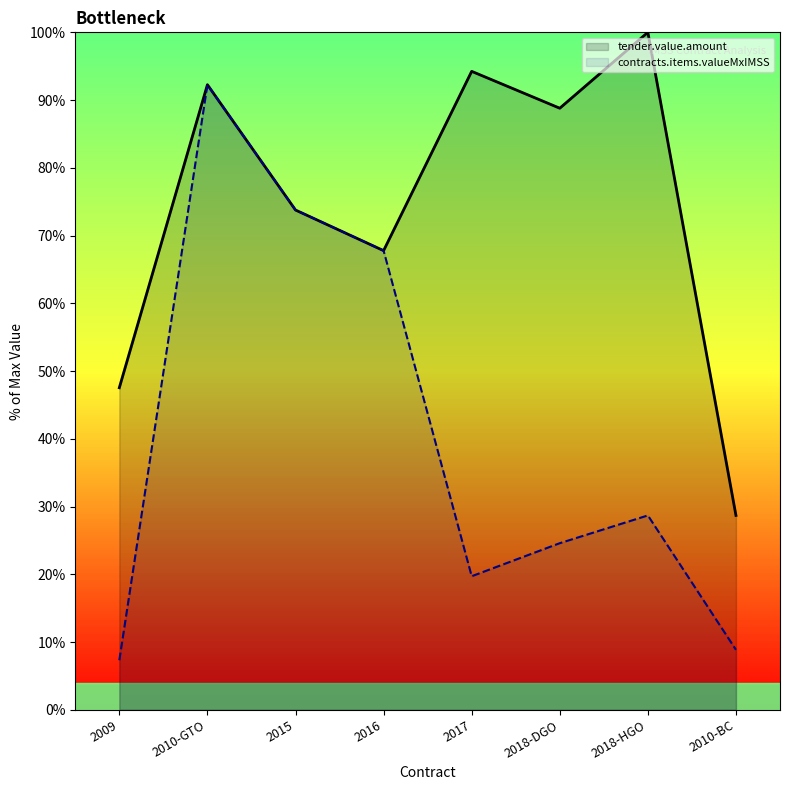

True or false: tender.value.amount and contracts.items.valueMxIMSS cross at least once.

False